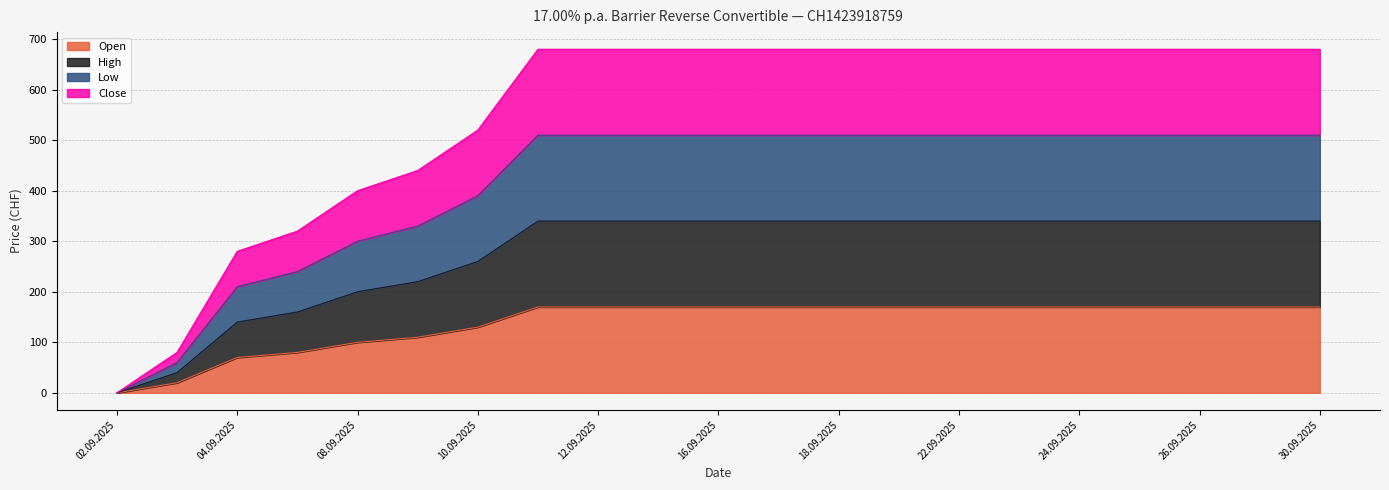

Does the chart display data point markers on the line(s)?

No